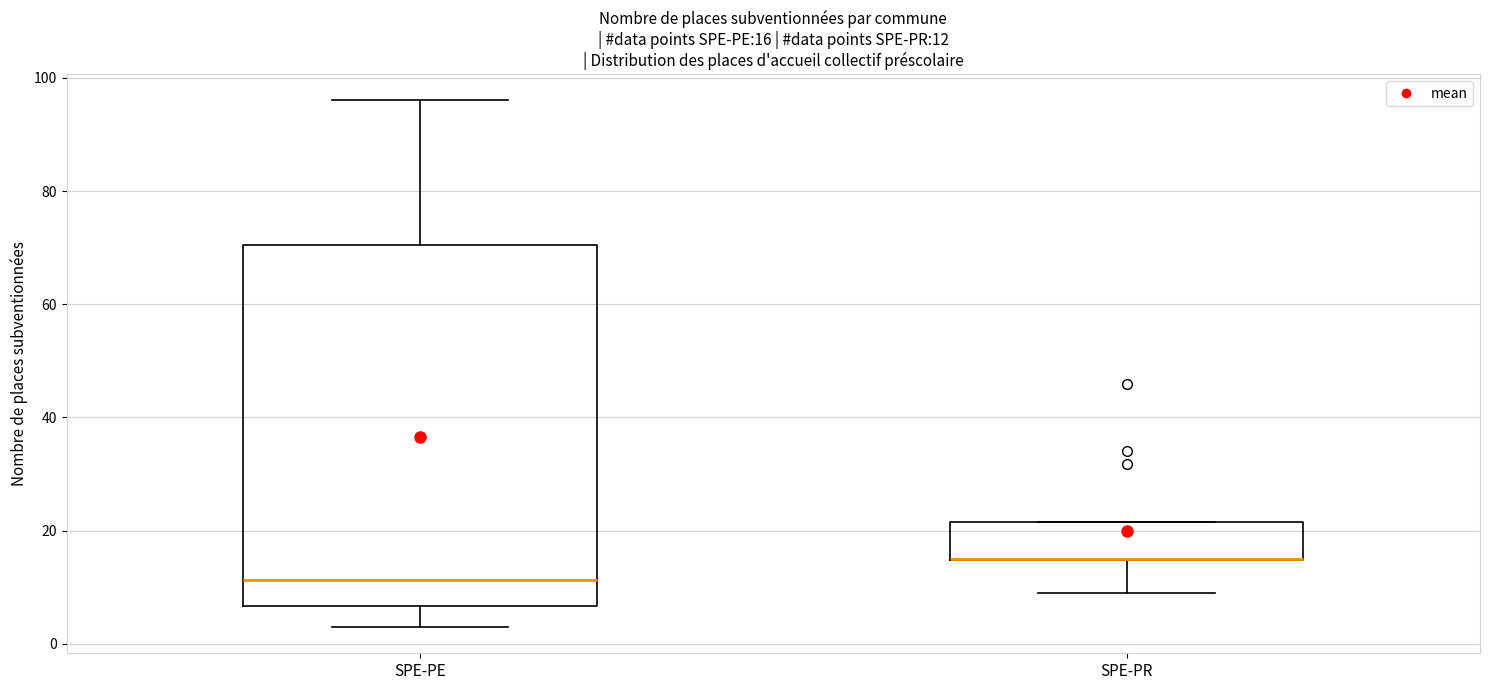

Which box is the tallest, from its lower edge to its upper edge?

SPE-PE